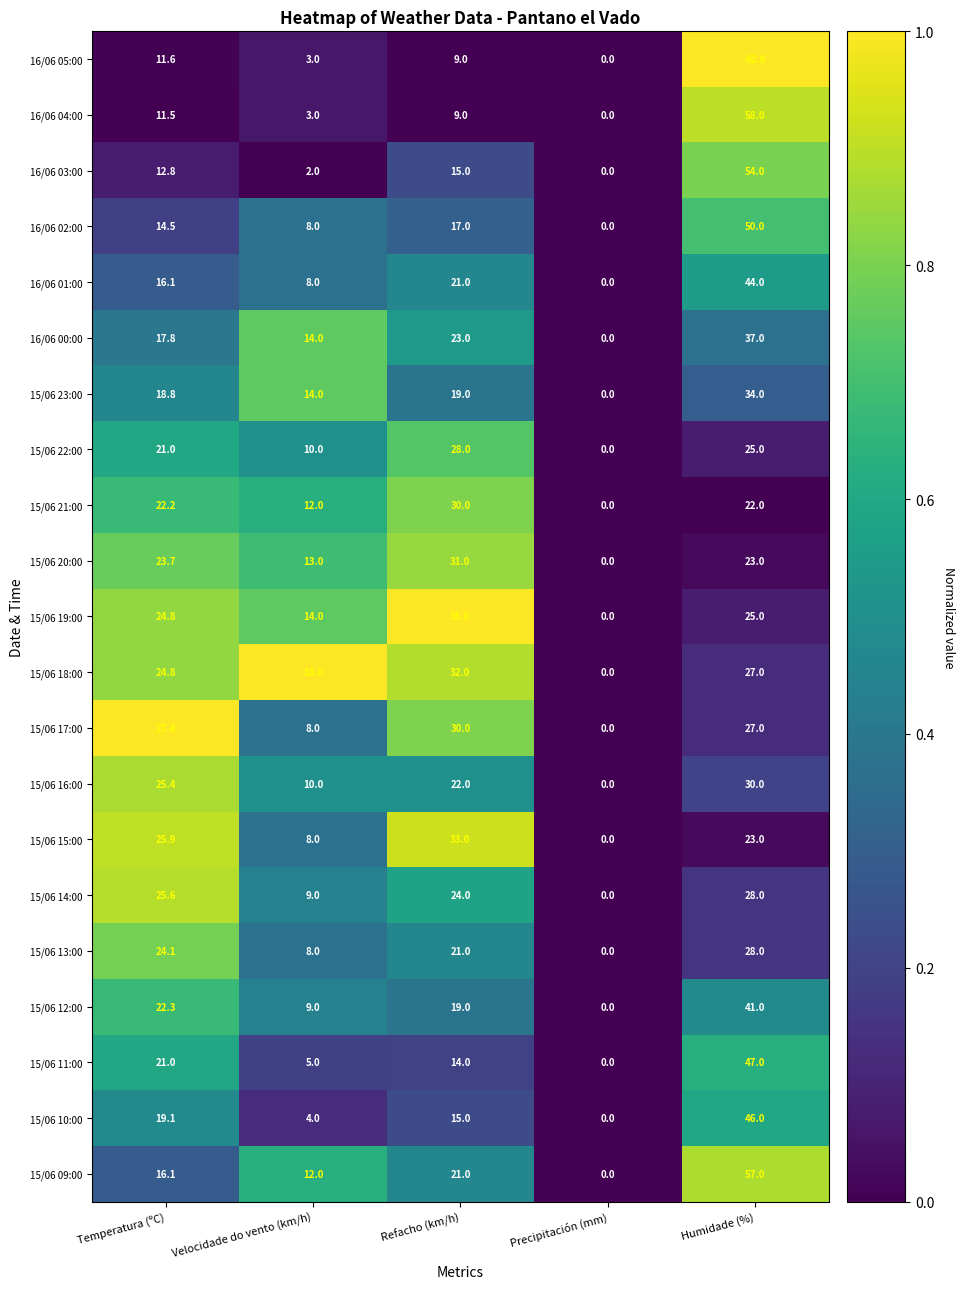

What is the sum of all 15/06 15:00 values?

89.9